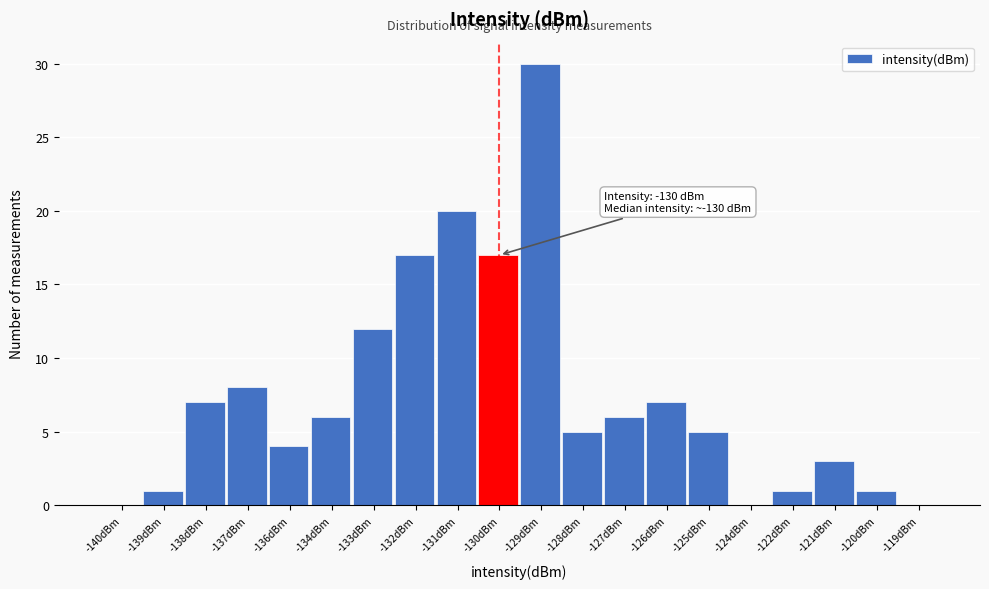

Reading left to right, list all the values displayed in this chart.

-140dBm=0	-139dBm=1	-138dBm=7	-137dBm=8	-136dBm=4	-134dBm=6	-133dBm=12	-132dBm=17	-131dBm=20	-130dBm=17	-129dBm=30	-128dBm=5	-127dBm=6	-126dBm=7	-125dBm=5	-124dBm=0	-122dBm=1	-121dBm=3	-120dBm=1	-119dBm=0